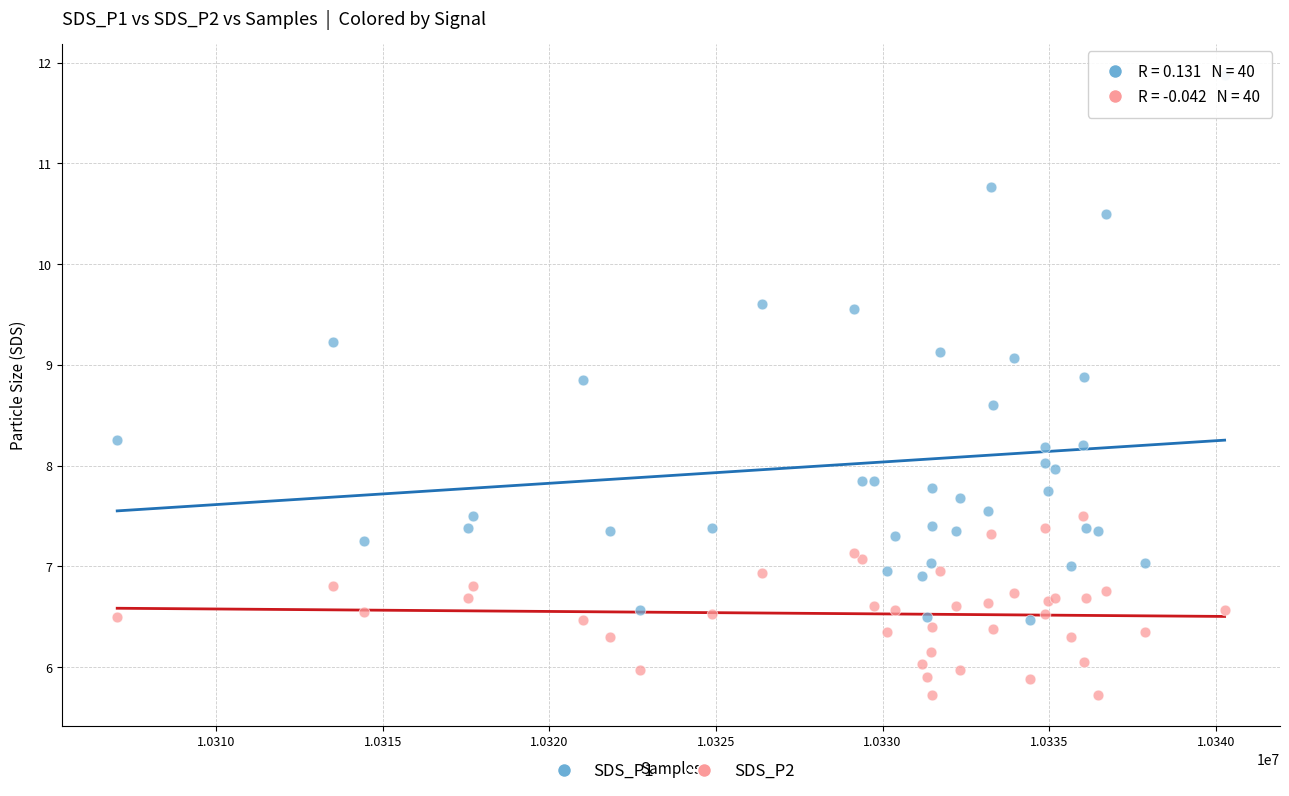

Which series contains the highest Y value?

SDS_P1